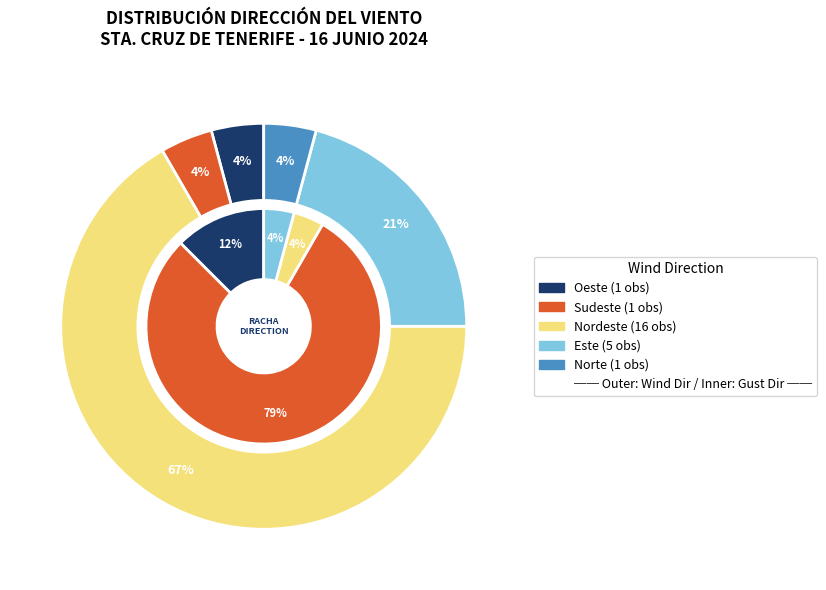

Which category has the biggest portion of the pie?

Nordeste